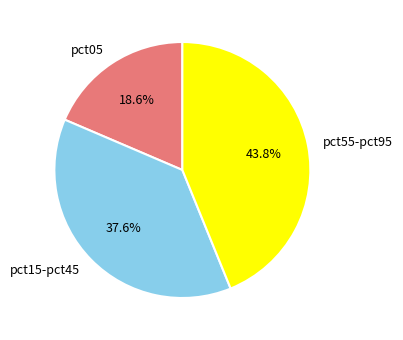

Rank the categories by value from lowest to highest.

pct05, pct15-pct45, pct55-pct95